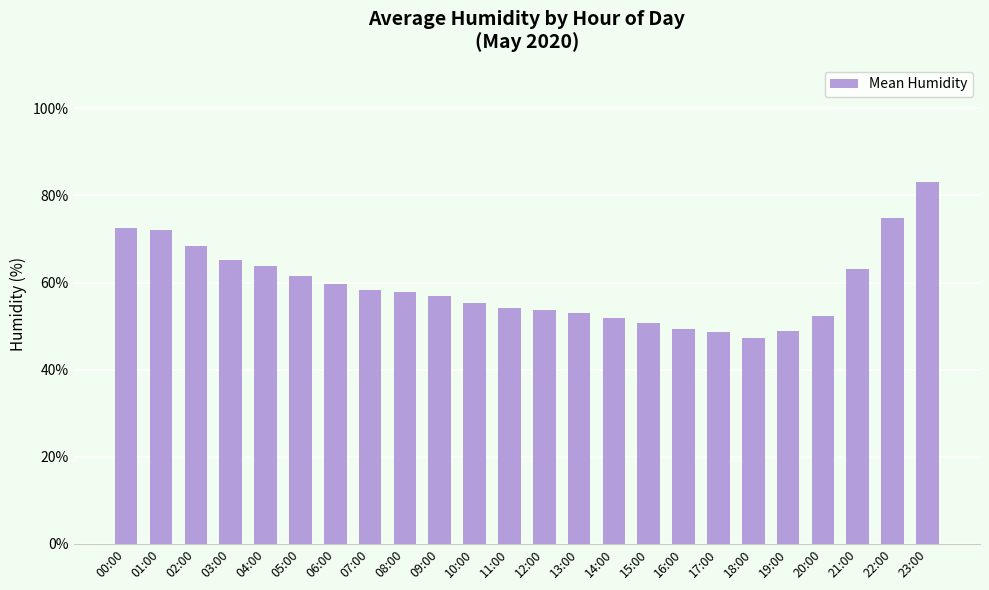

What is the value of the 1st bar from the left?

72.6